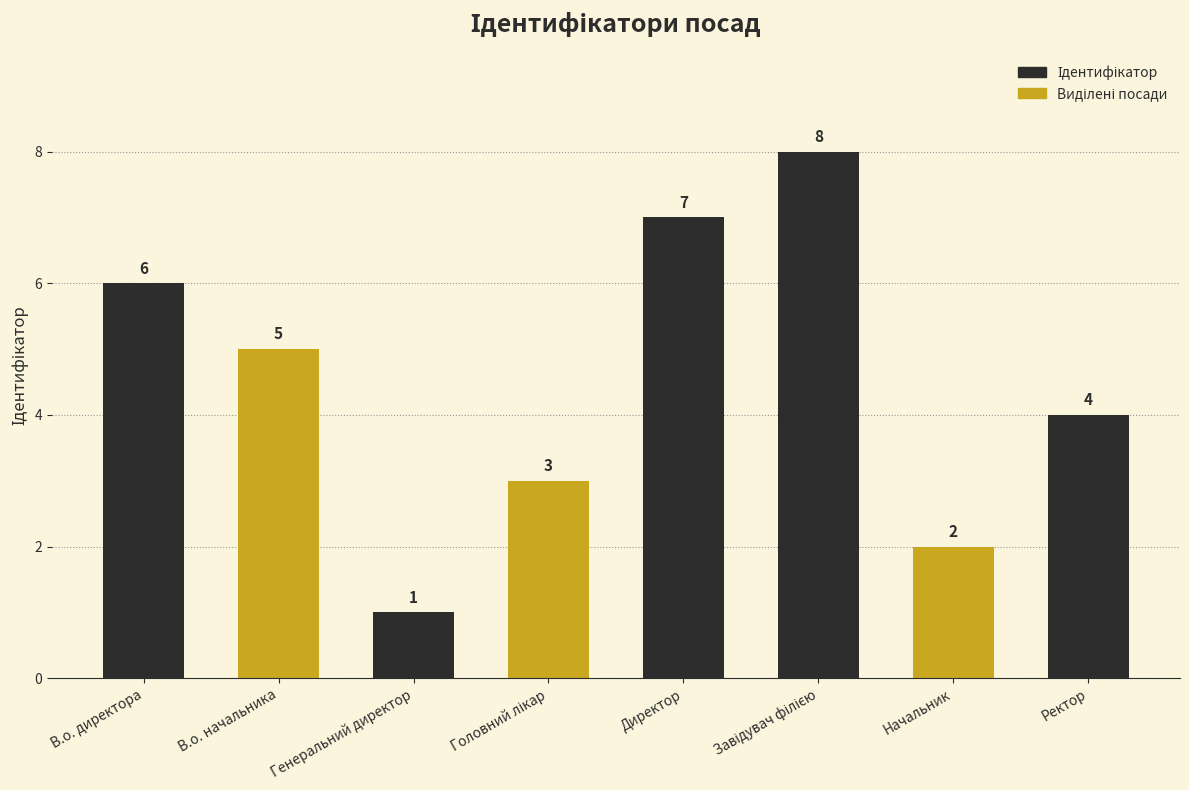

What is the change in value from В.о. директора to Ректор?

-2